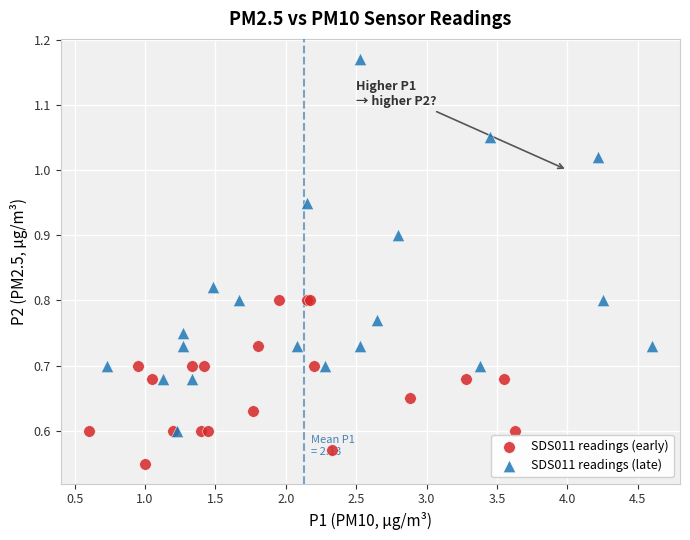

What are all the series names shown in the legend?

SDS011 readings (early), SDS011 readings (late)